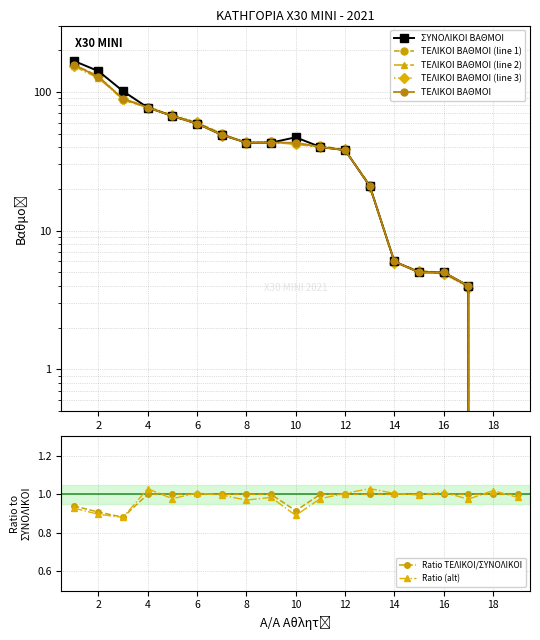

True or false: ΣΥΝΟΛΙΚΟΙ ΒΑΘΜΟΙ has a value of 145 at 3.

False